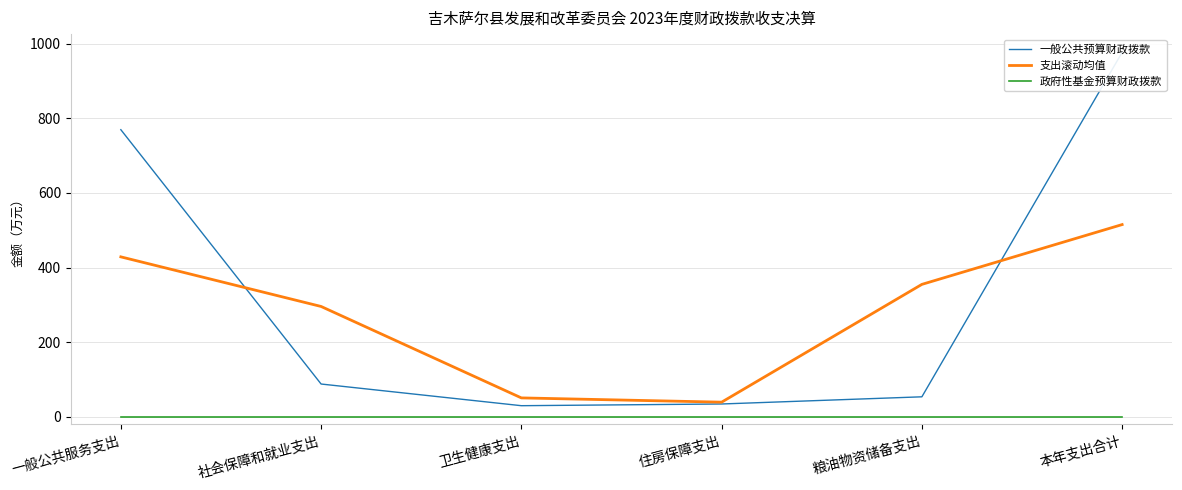

Does the chart display data point markers on the line(s)?

No